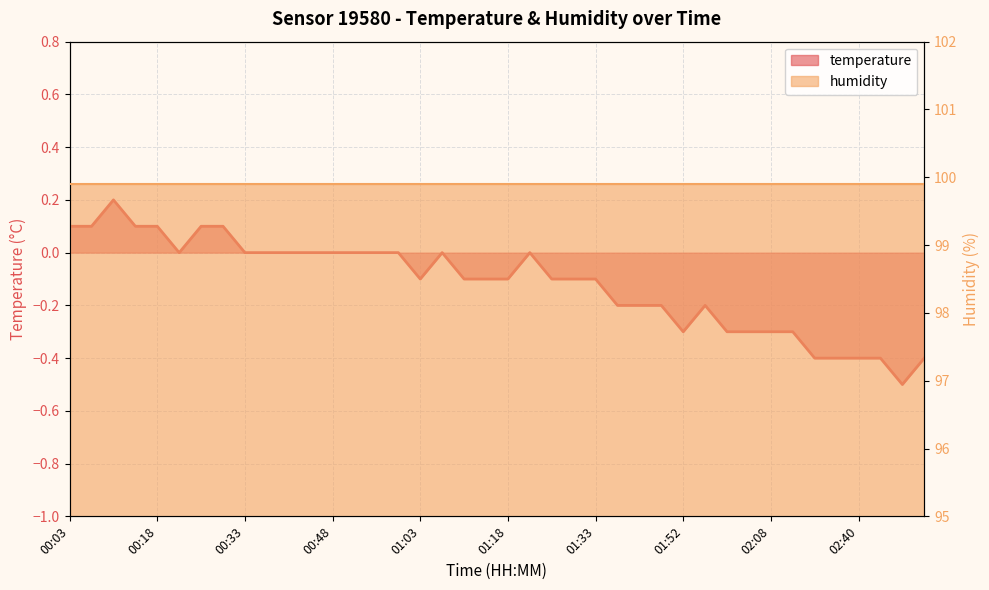

What is the sum of the values at 00:29 and 00:06?

0.2